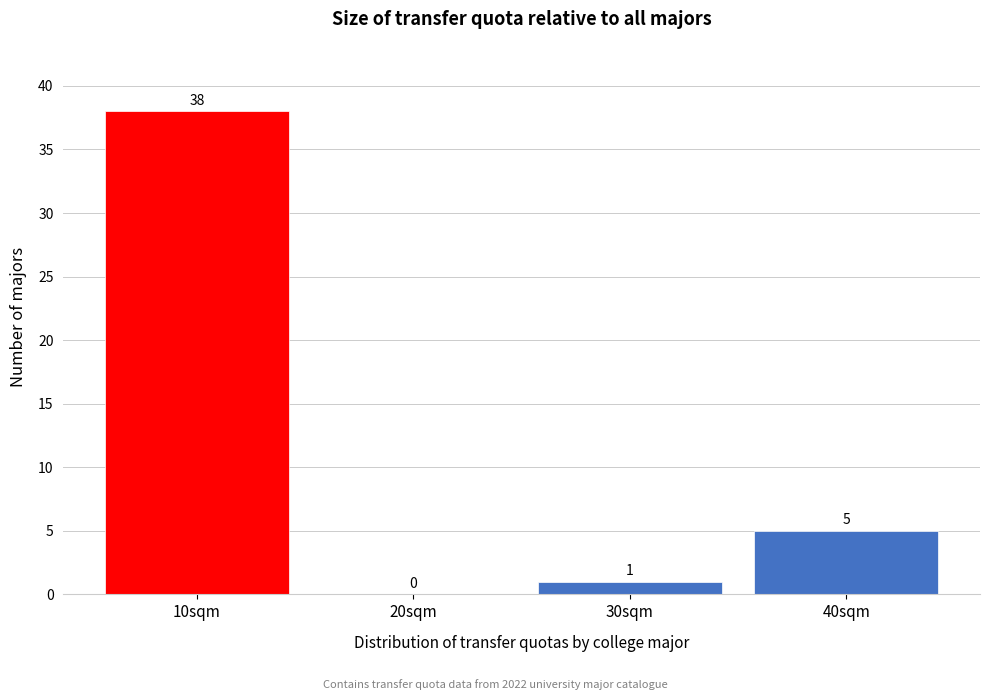

Reading left to right, what are all the values shown in this chart?

10sqm=38	20sqm=0	30sqm=1	40sqm=5